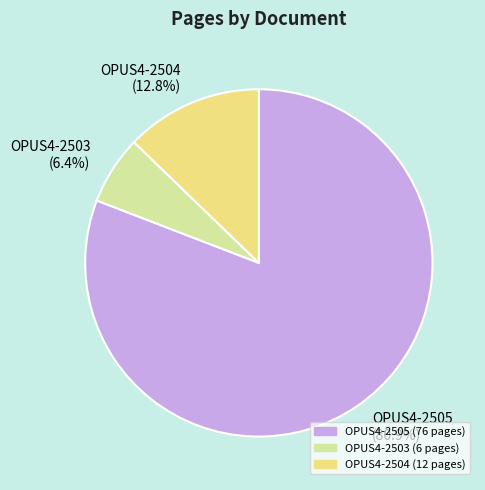

Combined, do OPUS4-2503 (6.4%) and OPUS4-2504 (12.8%) account for over 50%?

No